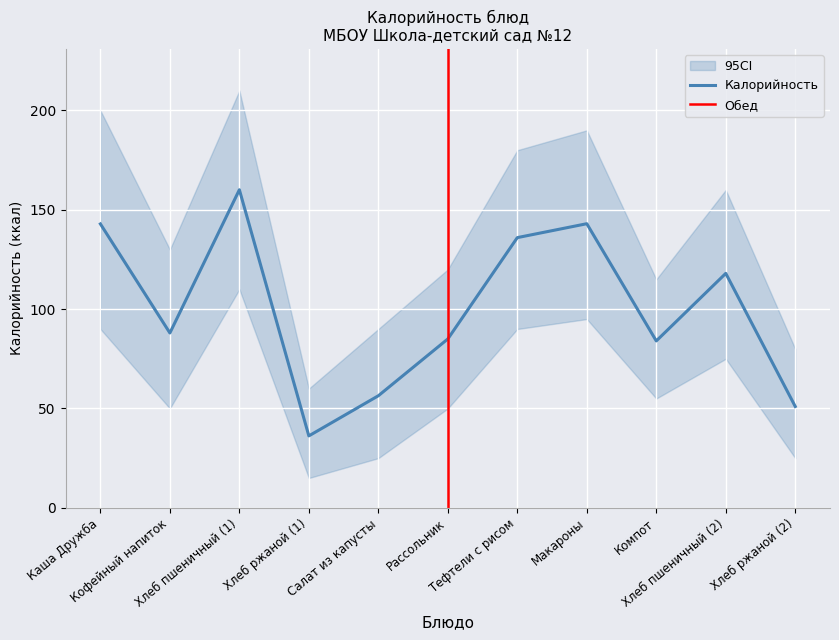

At which category does CI_lower reach its first local valley?

Кофейный напиток